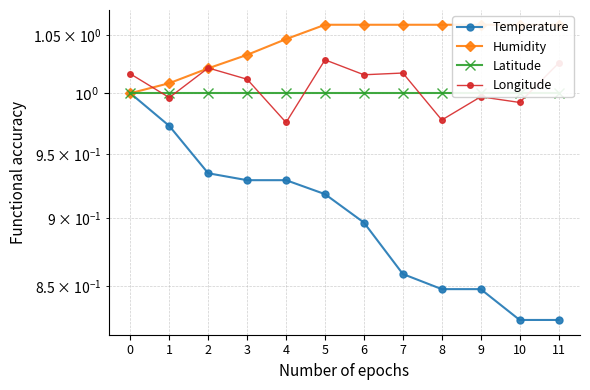

True or false: Latitude and Temperature cross at least once.

False